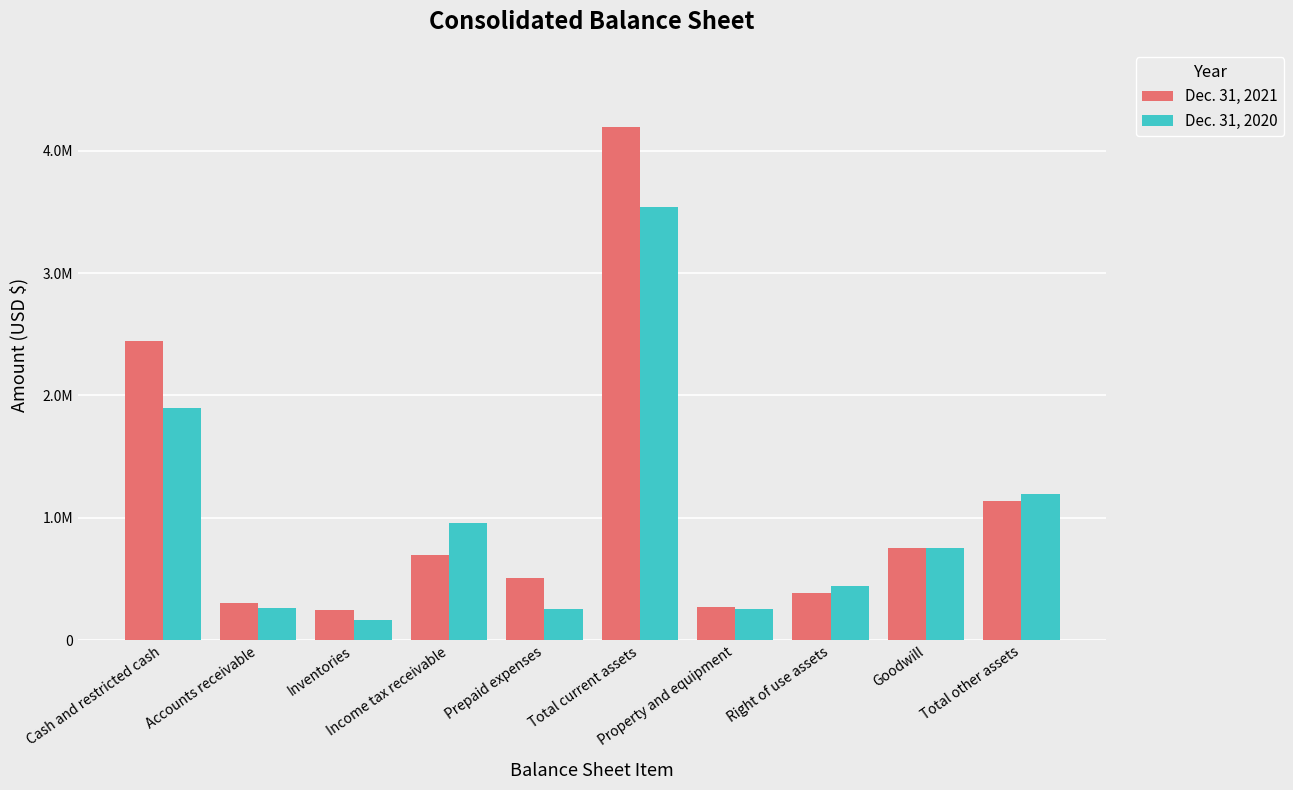

What is the value of the Dec. 31, 2020 bar at the 1st from the left?

1899082